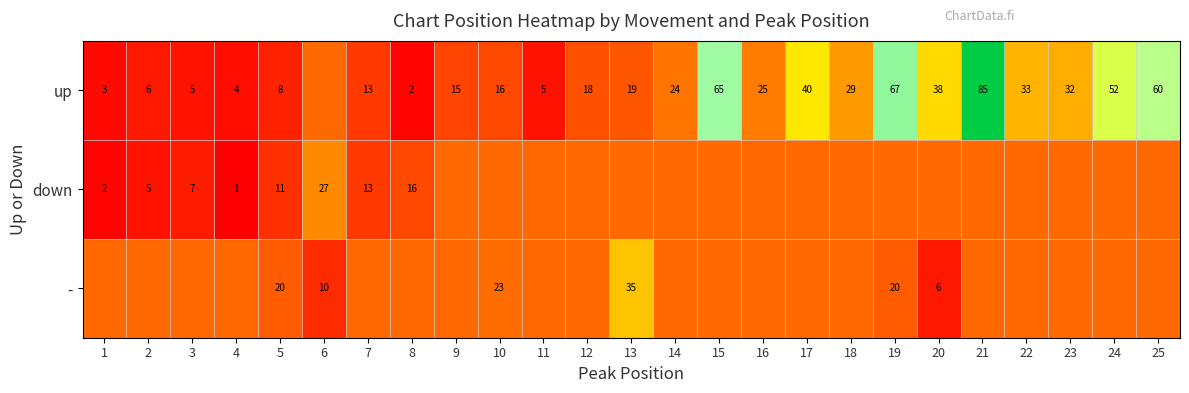

The up series shows 3.0 at 1. True or false?

True